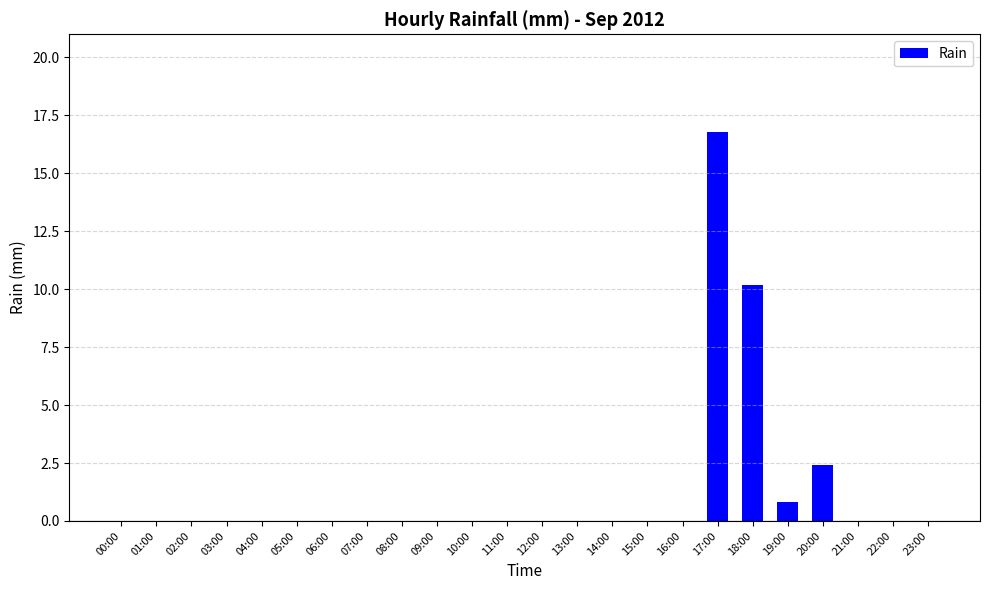

True or false: the data shows 0.0 at 16:00.

True